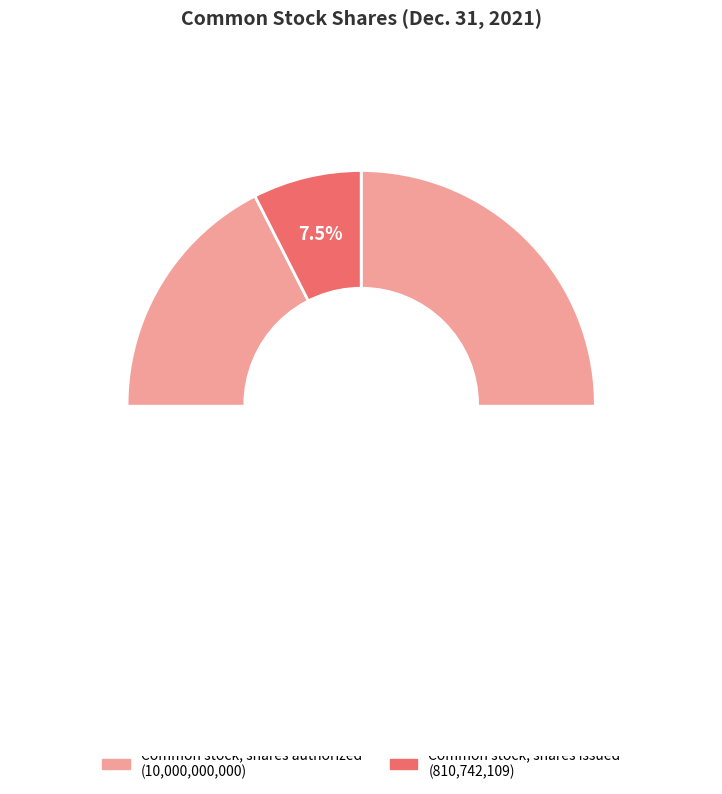

Which category accounts for the majority?

Common stock, shares authorized